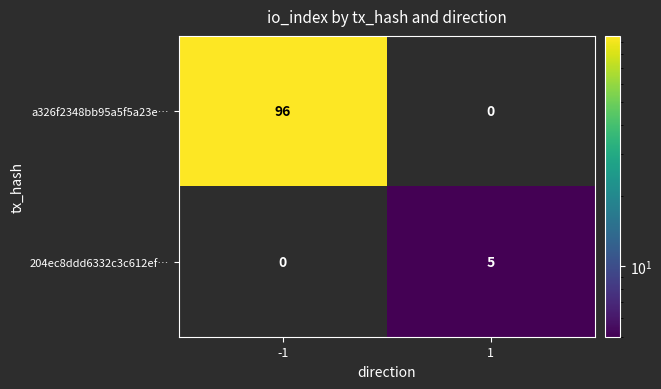

What is the maximum value for a326f2348bb95a5f5a23e…?

96